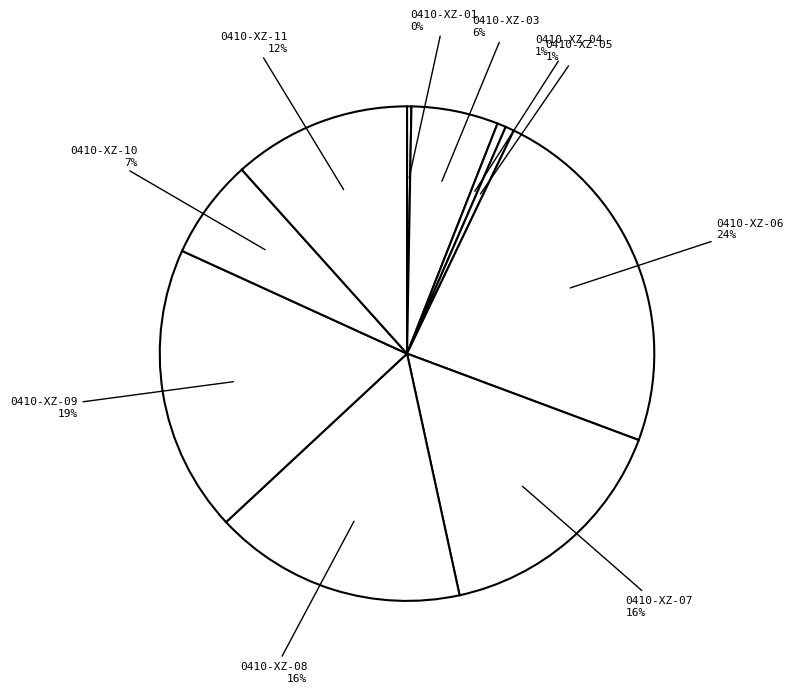

Is 0410-XZ-07 the majority of the pie?

No